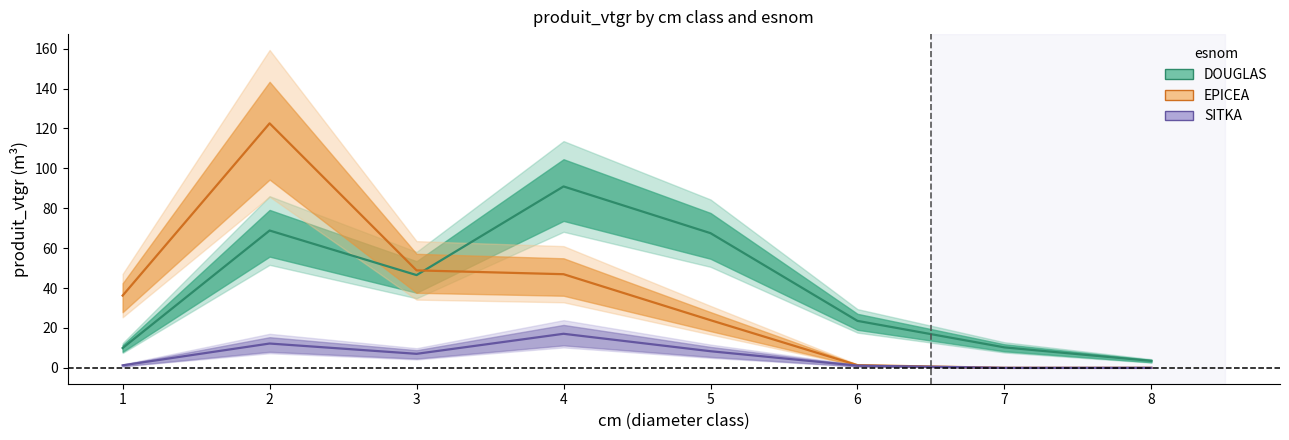

True or false: EPICEA has more than 0 interior local peaks.

True